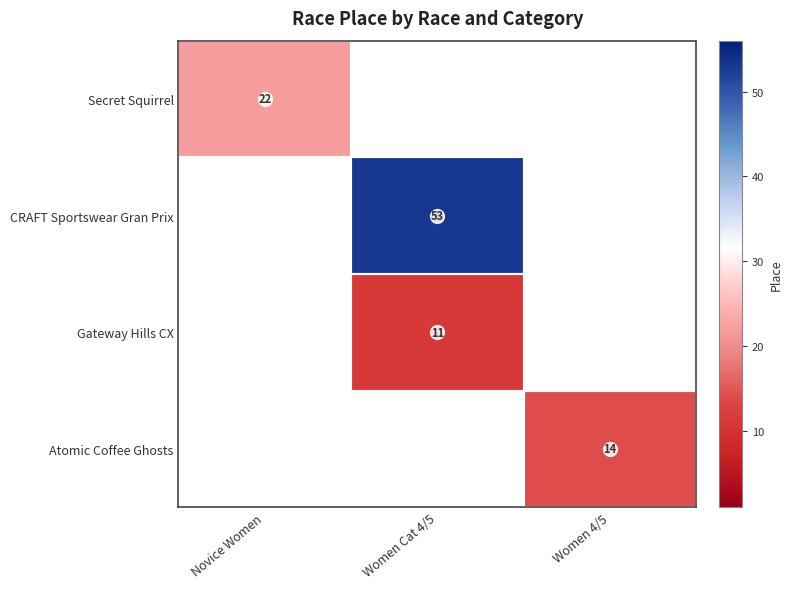

What is the smallest value displayed?

11.0